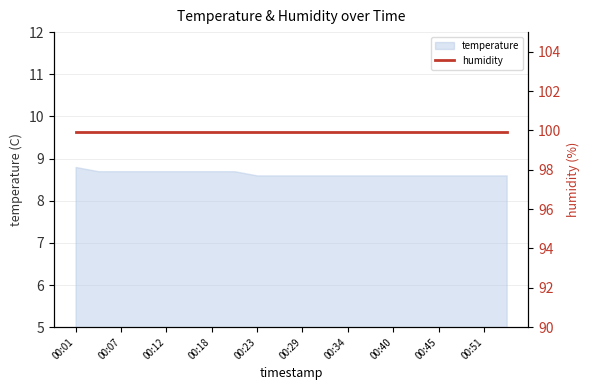

List the labels in order of value, smallest first.

00:23, 00:26, 00:29, 00:32, 00:34, 00:37, 00:40, 00:43, 00:45, 00:48, 00:51, 00:54, 00:04, 00:07, 00:09, 00:12, 00:15, 00:18, 00:21, 00:01